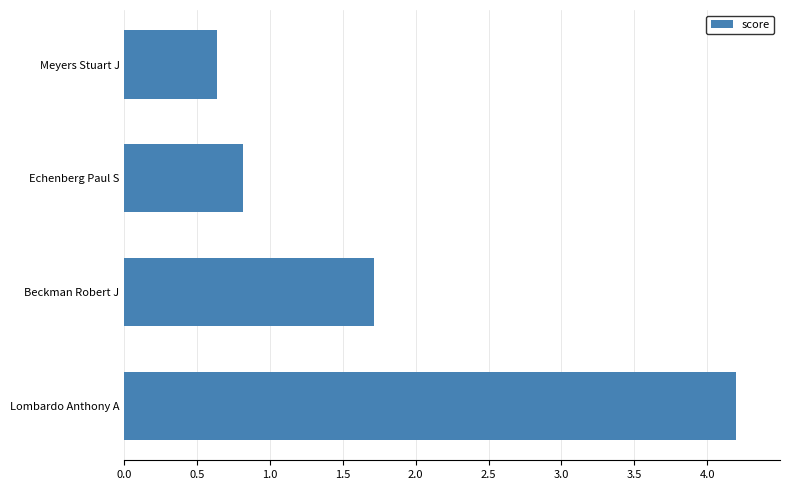

Which label corresponds to the largest value in the chart?

Lombardo Anthony A